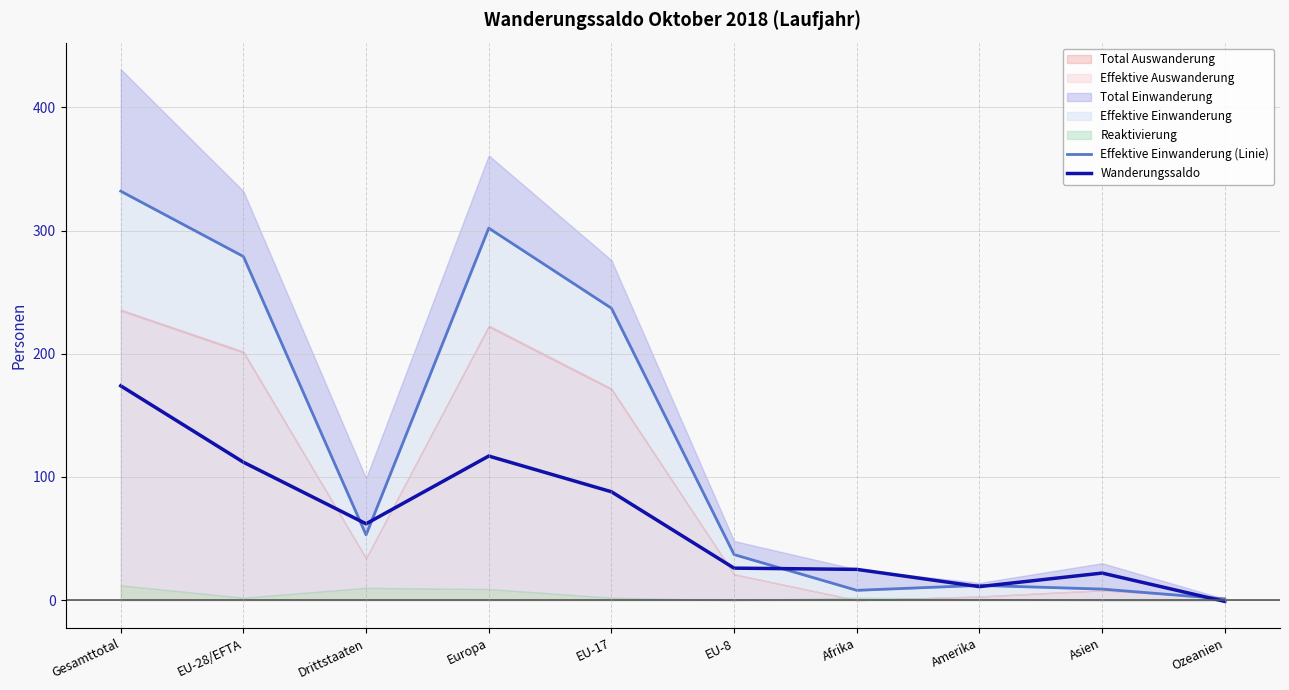

How many times do Wanderungssaldo and Effektive Einwanderung (Linie) cross each other?

6